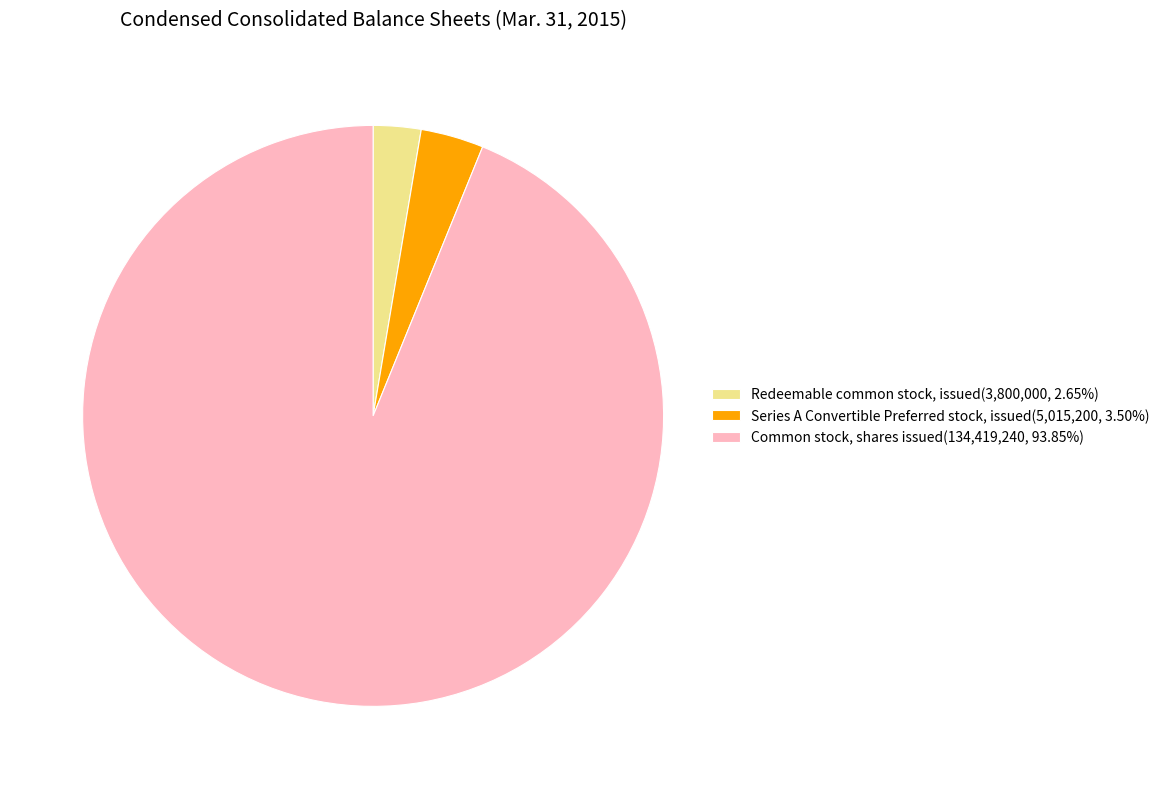

Is there any slice that represents more than half of the pie?

Yes